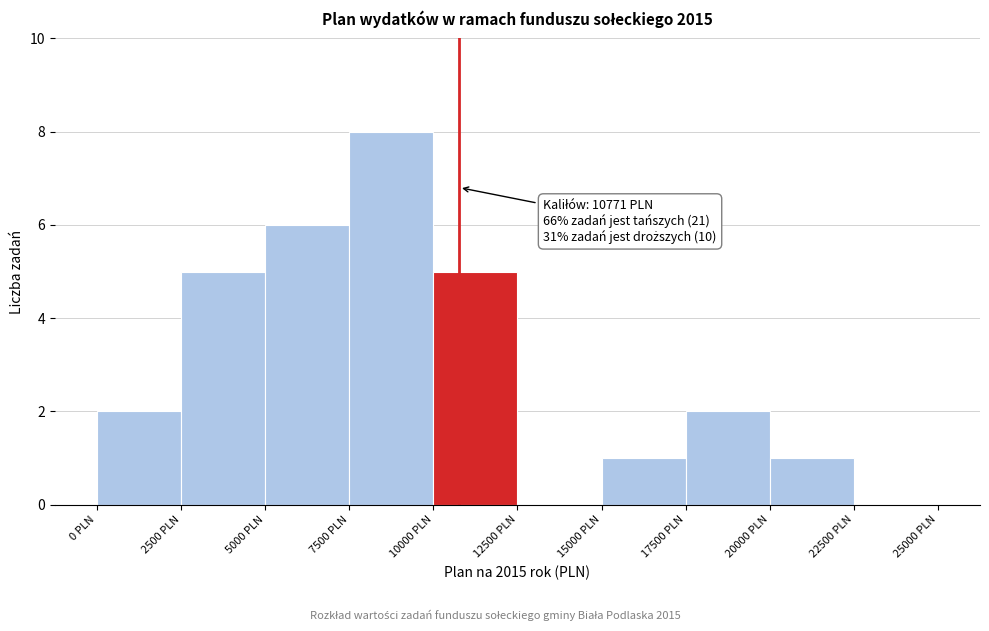

Over which range of the x-axis is the bar tallest?

7500 to 10000